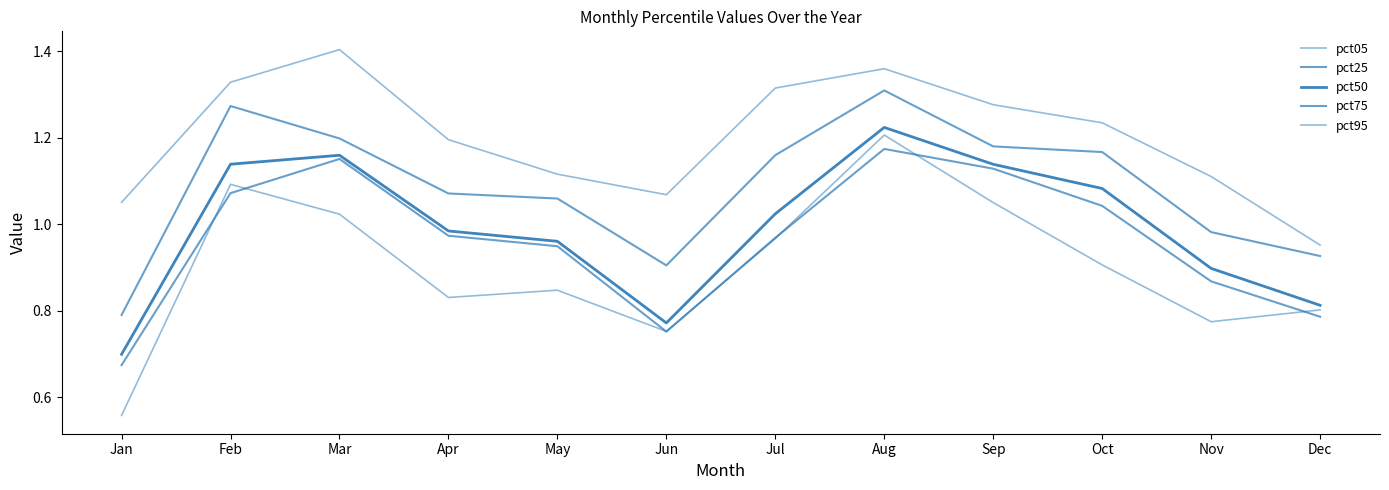

What is the average value of the pct75 series?

1.1